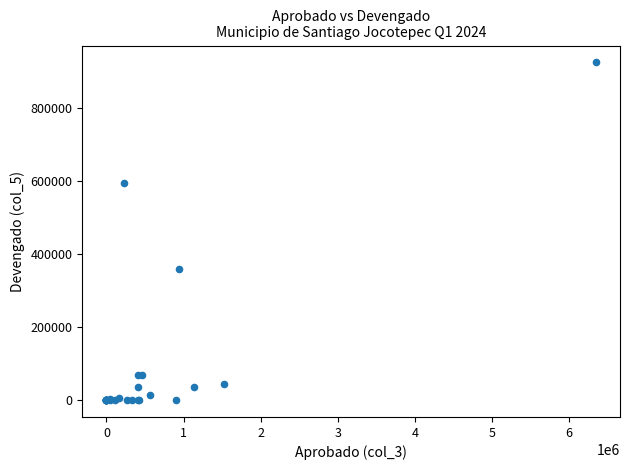

What Y value in the scatter plot is closest to 462000?

359069.6